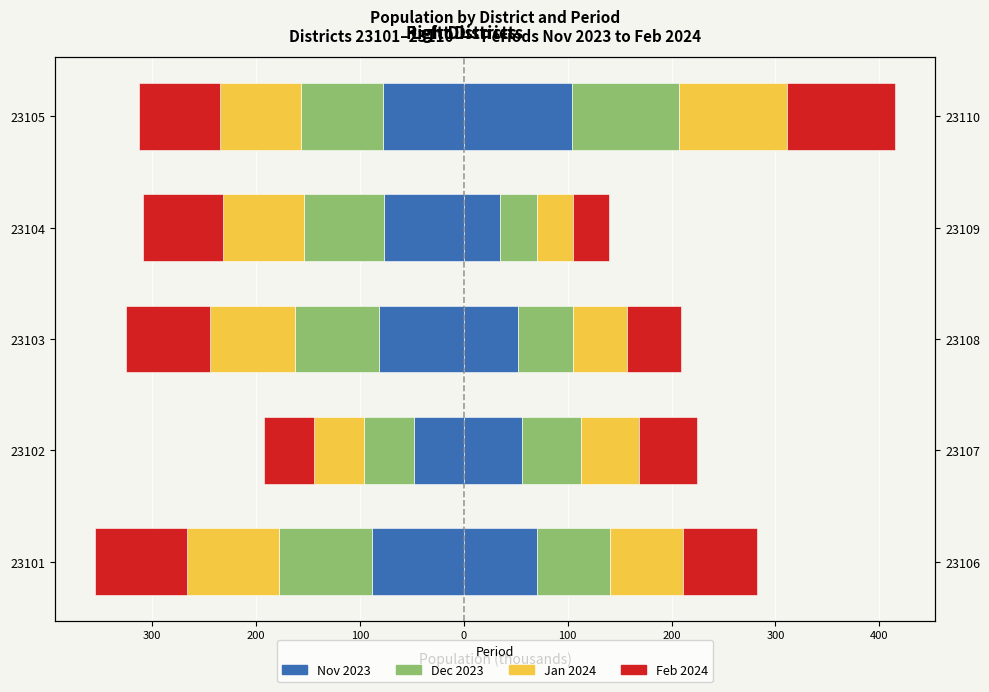

Which has a higher value, 23101 or 23102?

23102